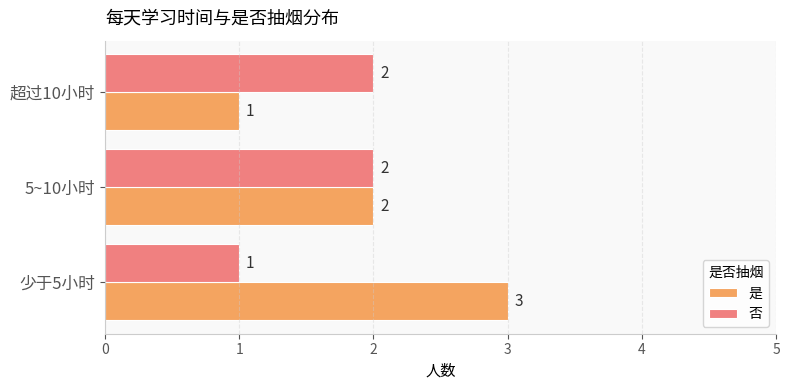

List the series in order of their overall mean, lowest first.

否, 是